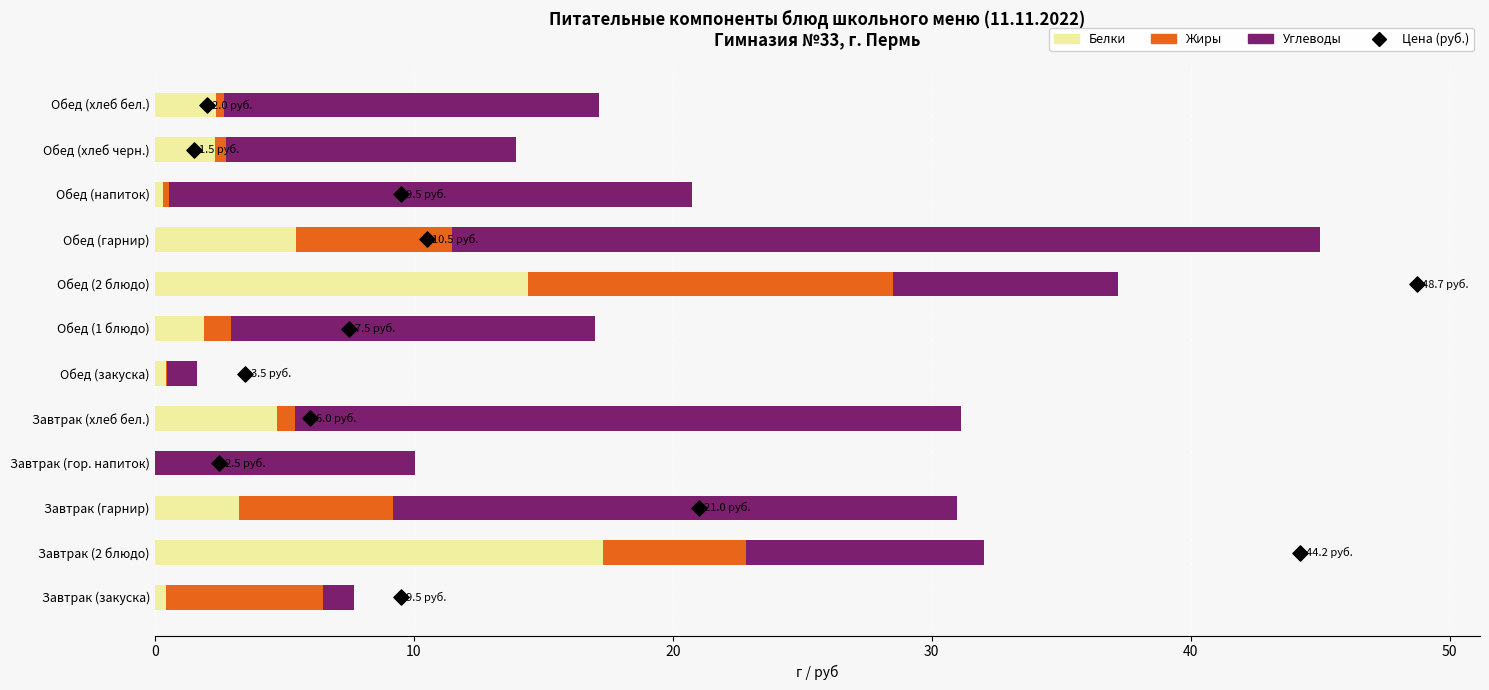

Which series reaches the minimum Y coordinate?

Белки